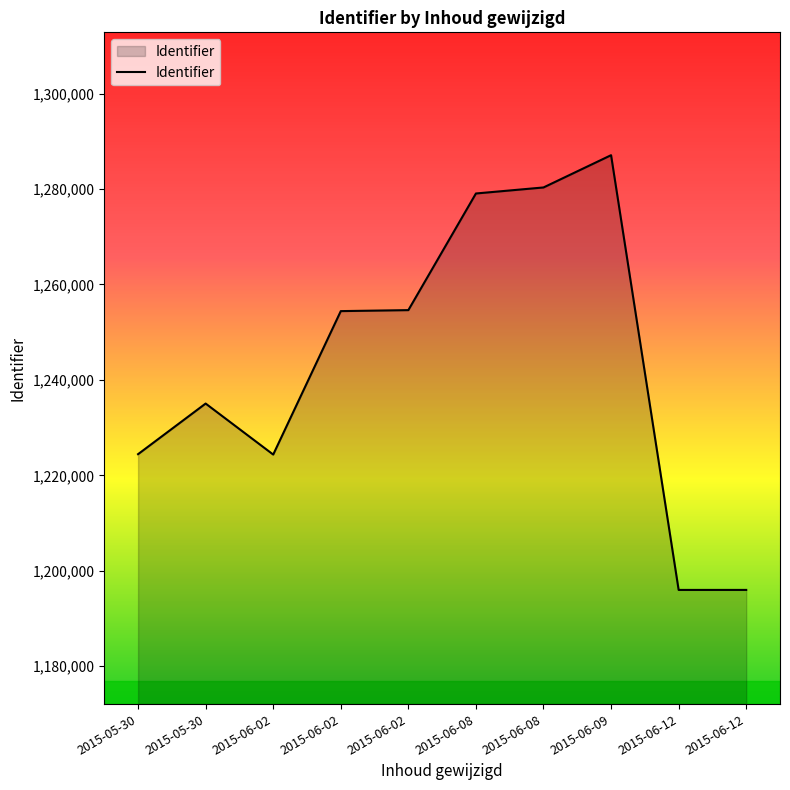

Does the chart display data point markers on the line(s)?

No